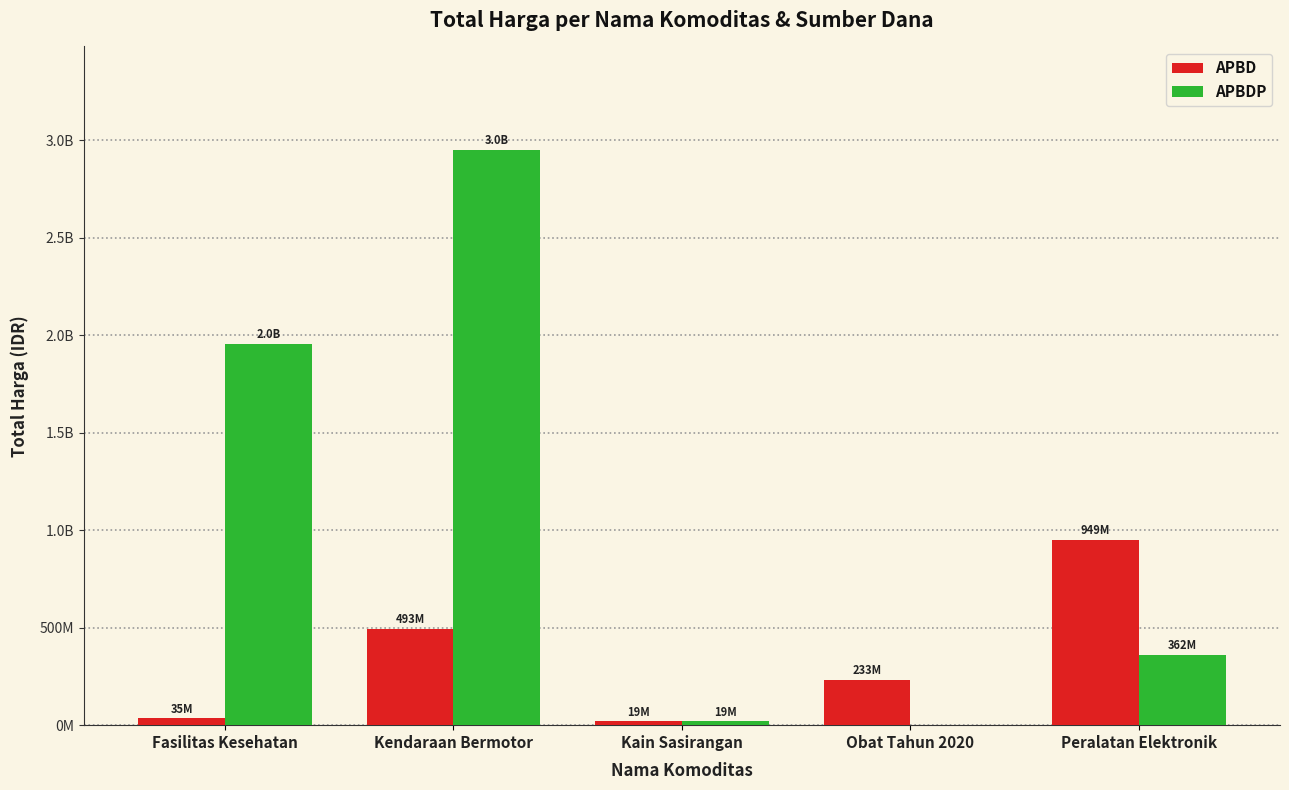

At how many categories does at least one series exceed 1743975663?

2